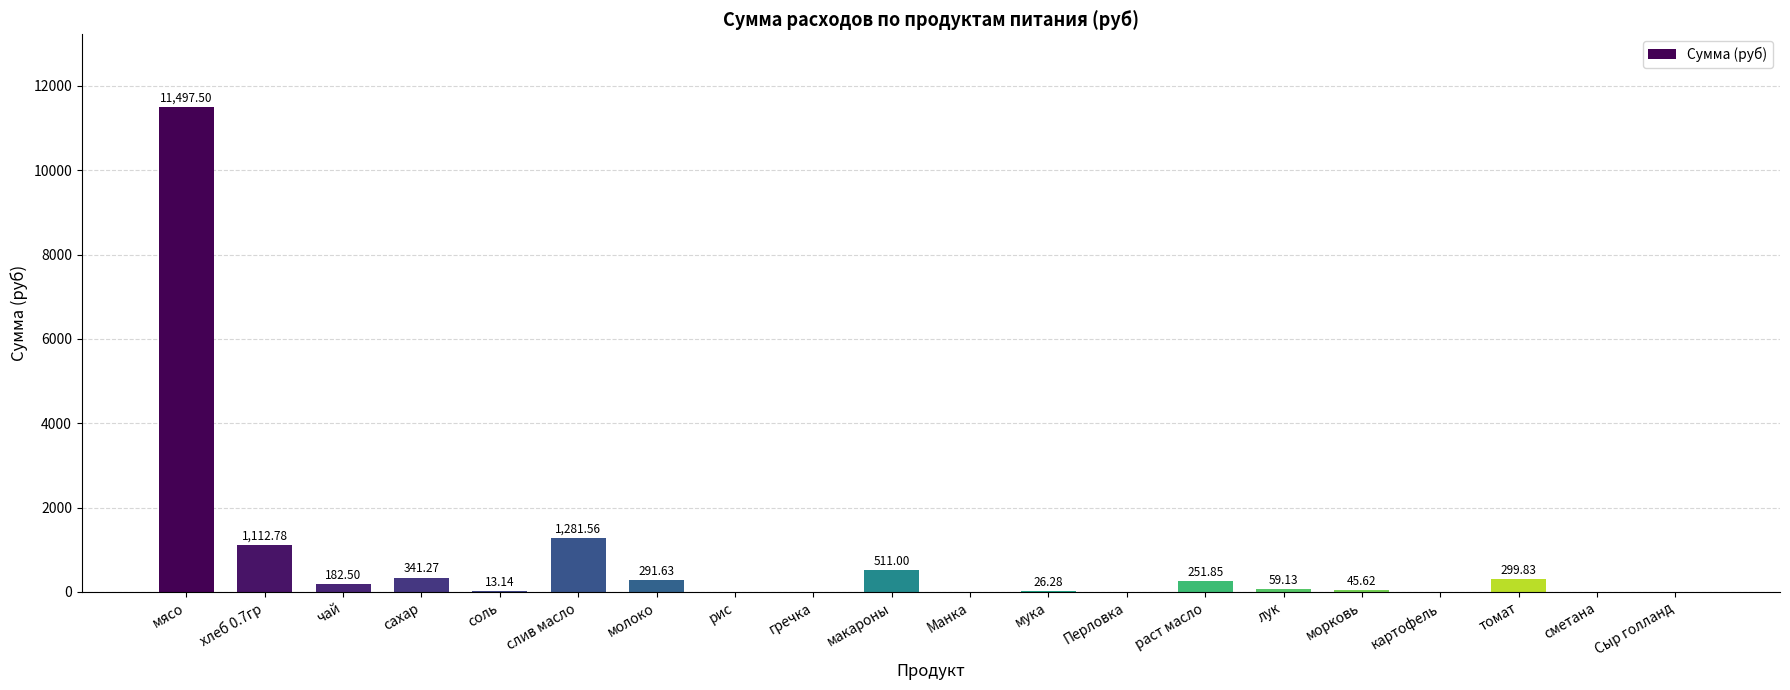

What is the change in value from соль to рис?

-13.1